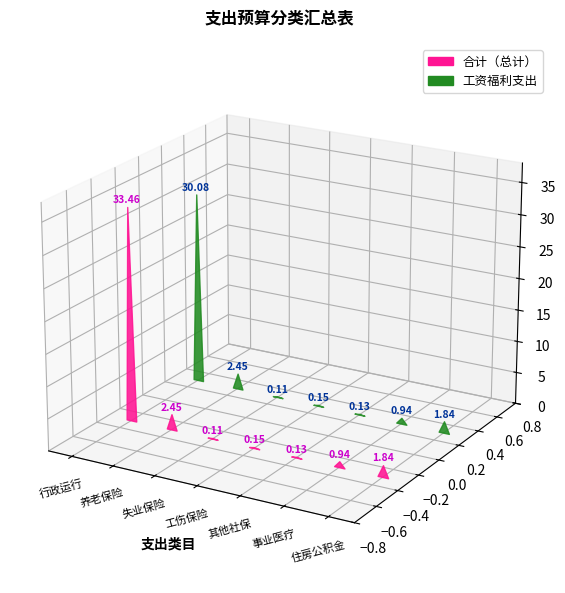

What is the greatest value displayed?

33.5